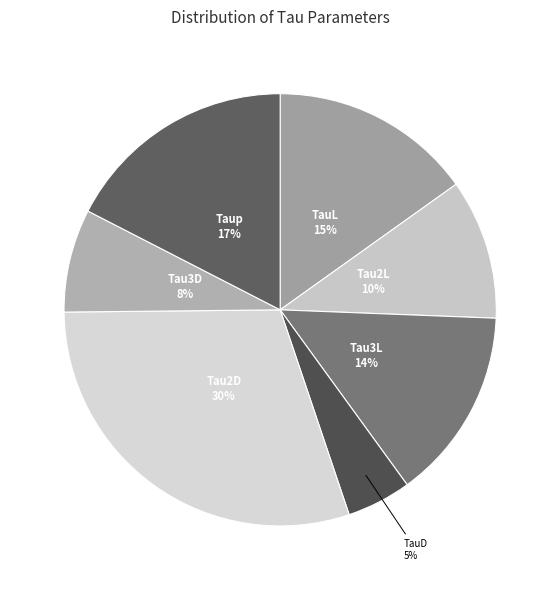

How many segments does this pie chart have?

7